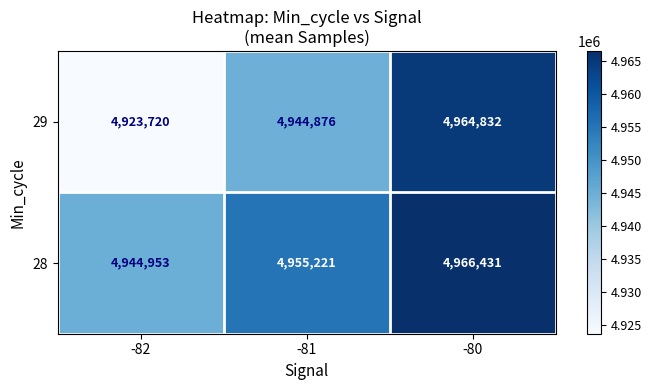

List the series in order of their overall mean, lowest first.

29, 28